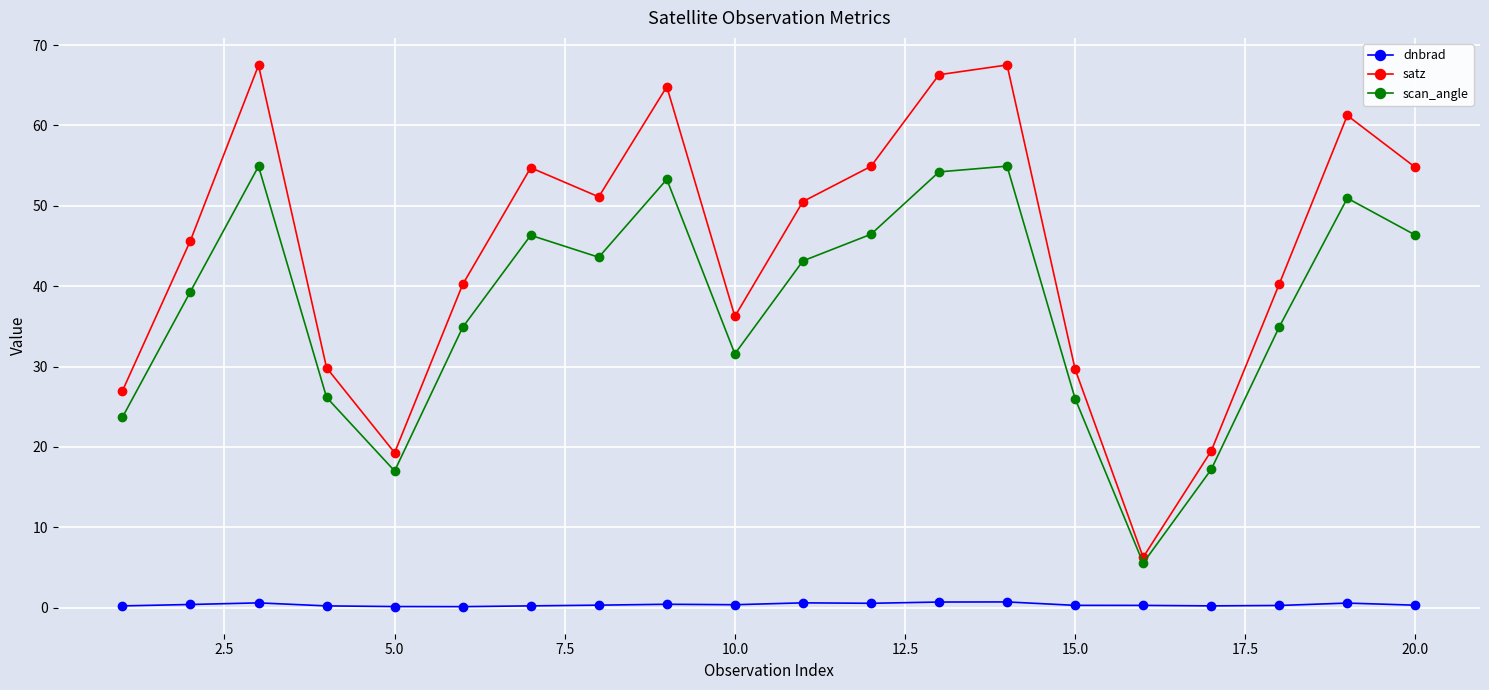

What are all the series names shown in the legend?

dnbrad, satz, scan_angle